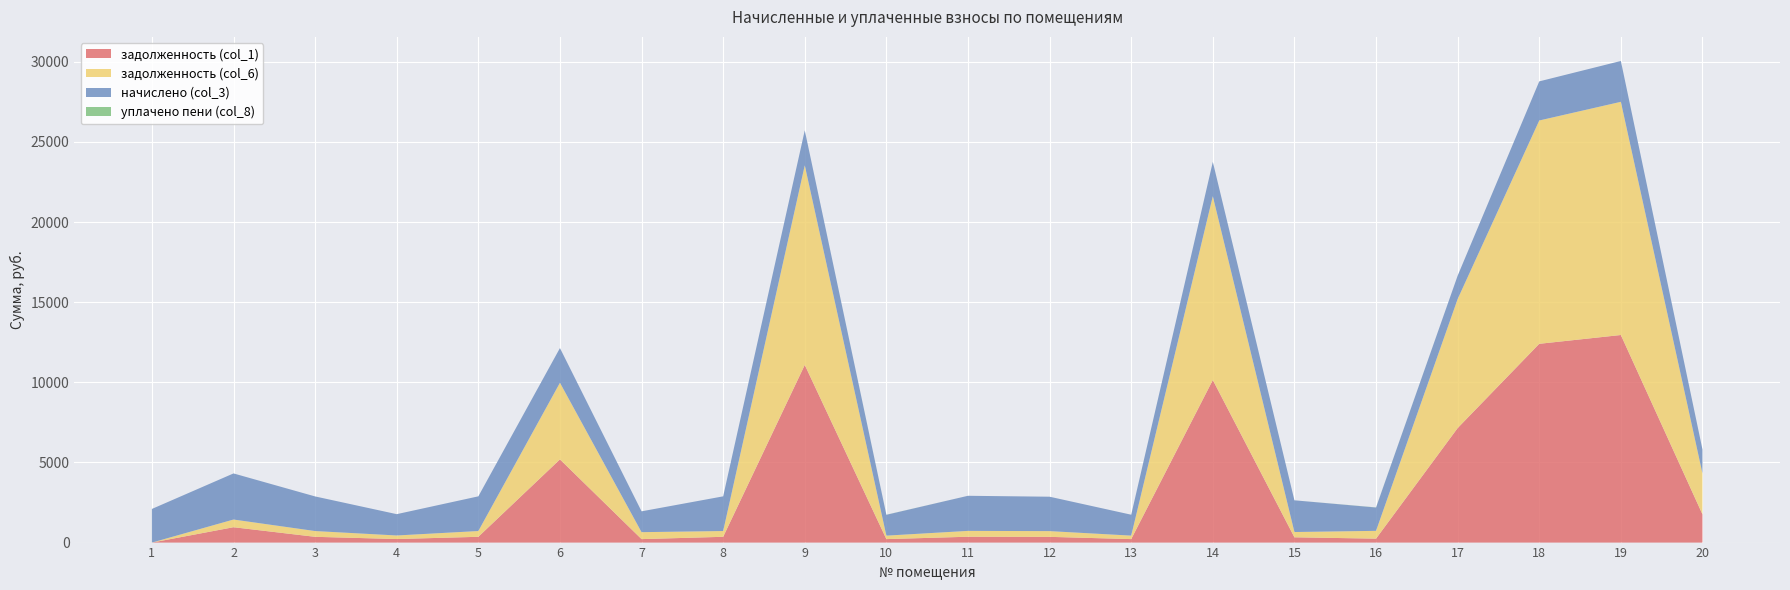

Reading right to left, list all the values displayed in this chart.

задолженность (col_1): 1762.1	12954.2	12405.3	7146.4	246.2	329.8	10145.5	217.4	357.8	365.0	216.7	11088.0	360.7	216.7	5191.8	360.7	221.8	360.0	959.0	0.0
задолженность (col_6): 2551.8	14553.4	13936.7	8053.5	486.4	329.8	11471.4	217.4	357.8	365.0	216.7	12456.7	360.7	433.4	4782.8	360.7	221.8	360.0	479.5	0.0
начислено (col_3): 1494.7	2548.8	2440.8	1455.8	1455.8	1978.6	2142.7	1304.6	2147.0	2190.2	1300.3	2181.6	2164.3	1300.3	2164.3	2164.3	1330.6	2160.0	2877.1	2099.5
уплачено пени (col_8): 0.0	0.0	0.0	0.0	7.5	0.0	0.0	0.0	0.0	0.0	4.9	0.0	0.0	0.0	0.0	0.0	0.0	0.0	0.0	0.0